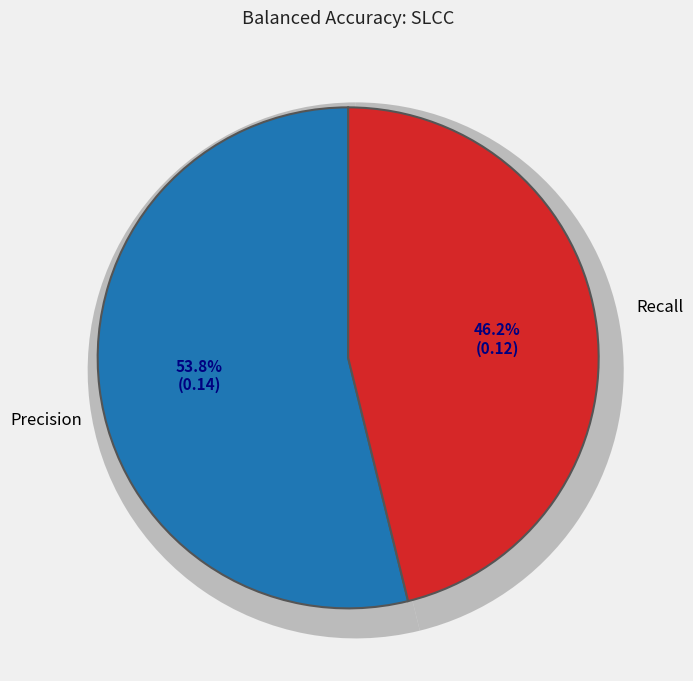

How many slices are in this pie chart?

2